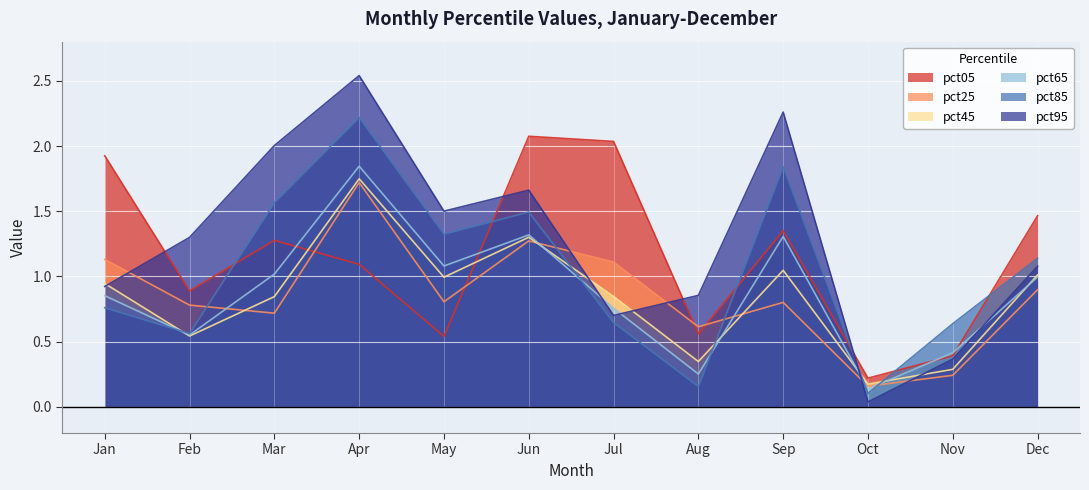

At which category does the chart reach its minimum across all series?

Oct